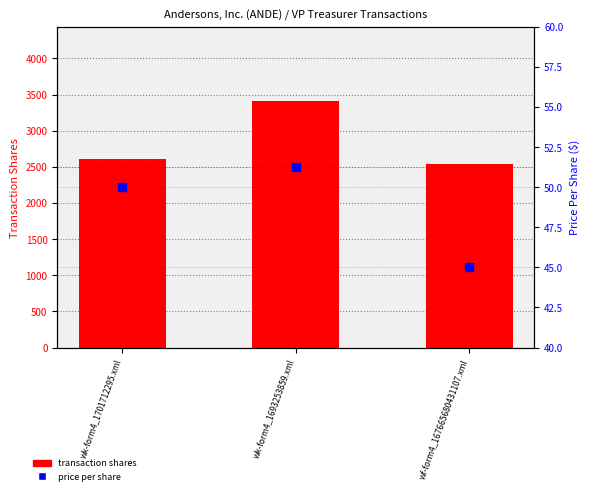

Which series has the largest total across all categories?

transaction shares